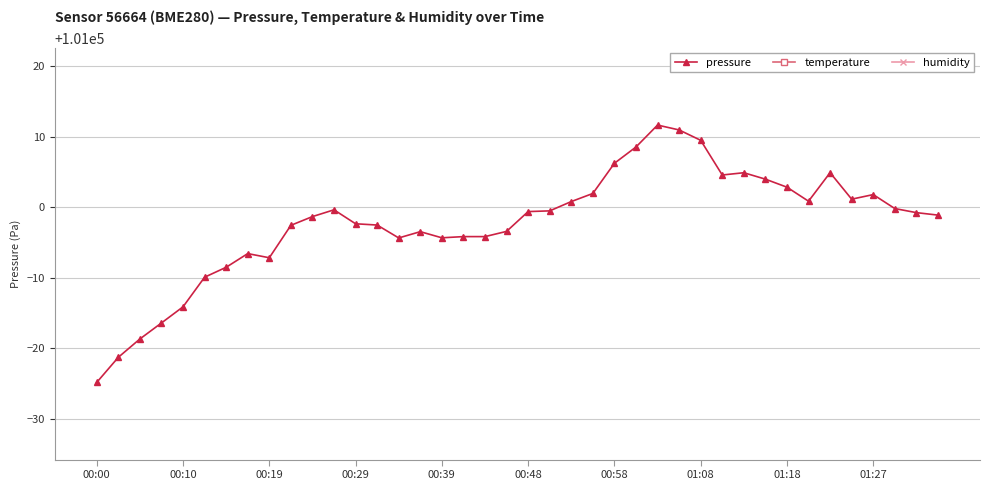

Which series has the largest total across all categories?

pressure